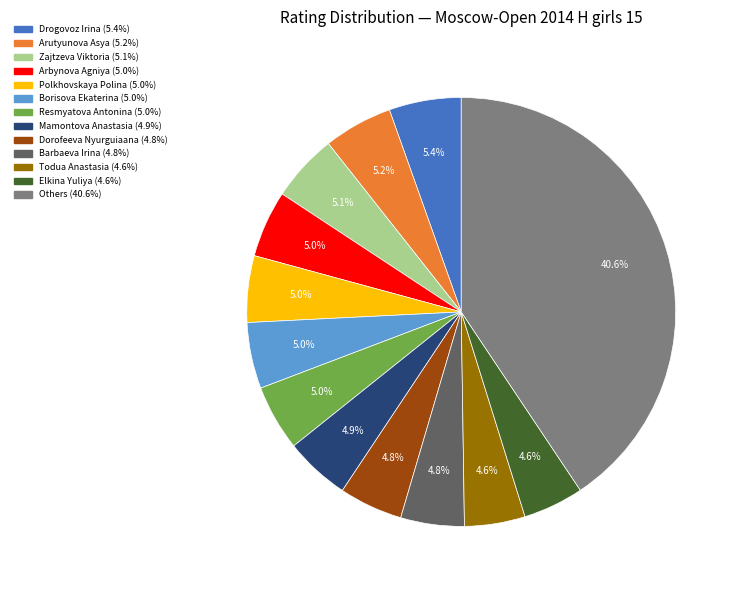

Does any single category account for the majority?

No